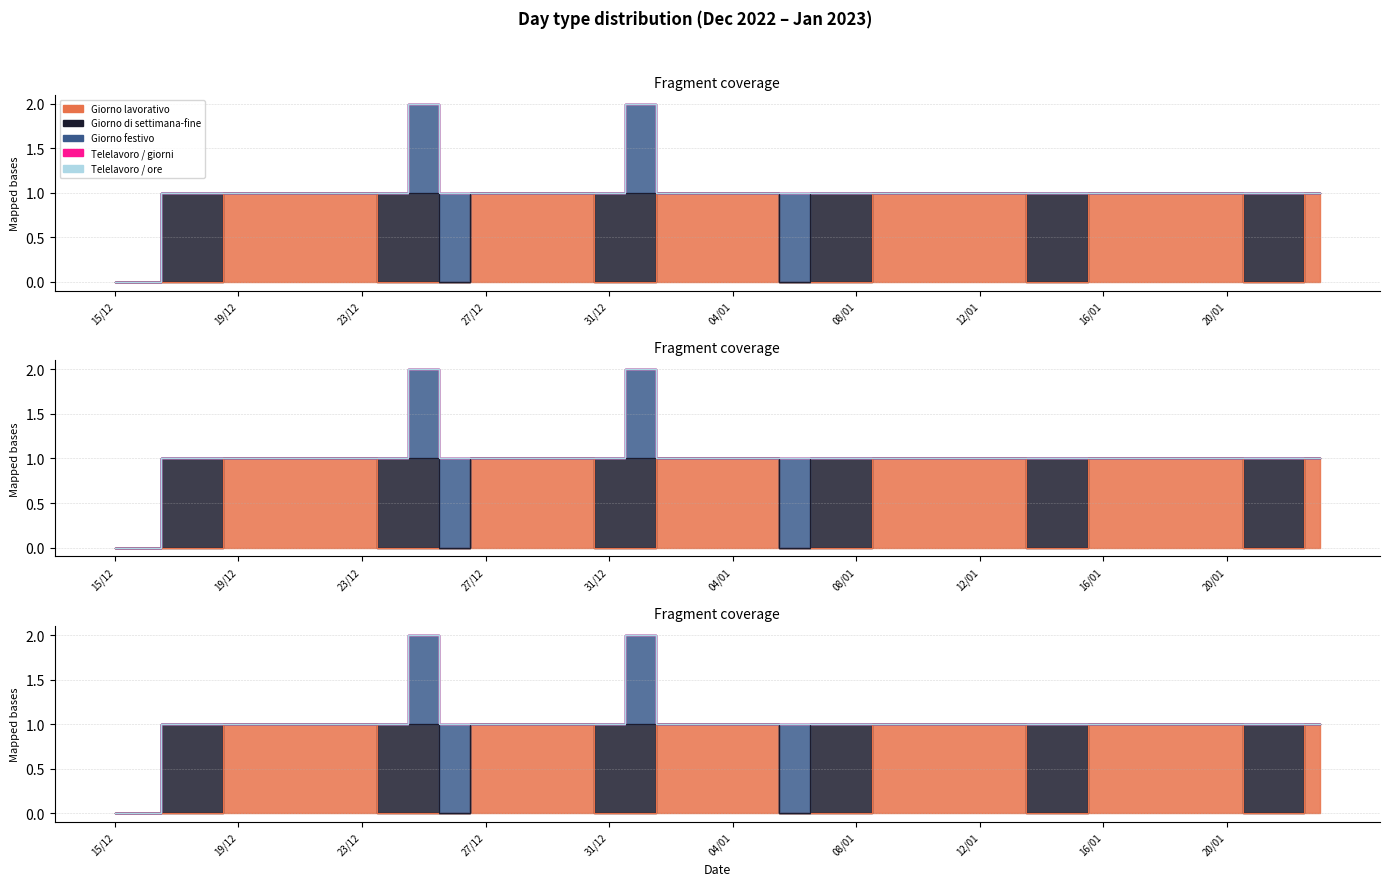

What is the label of the 29th point from the left?

12/01